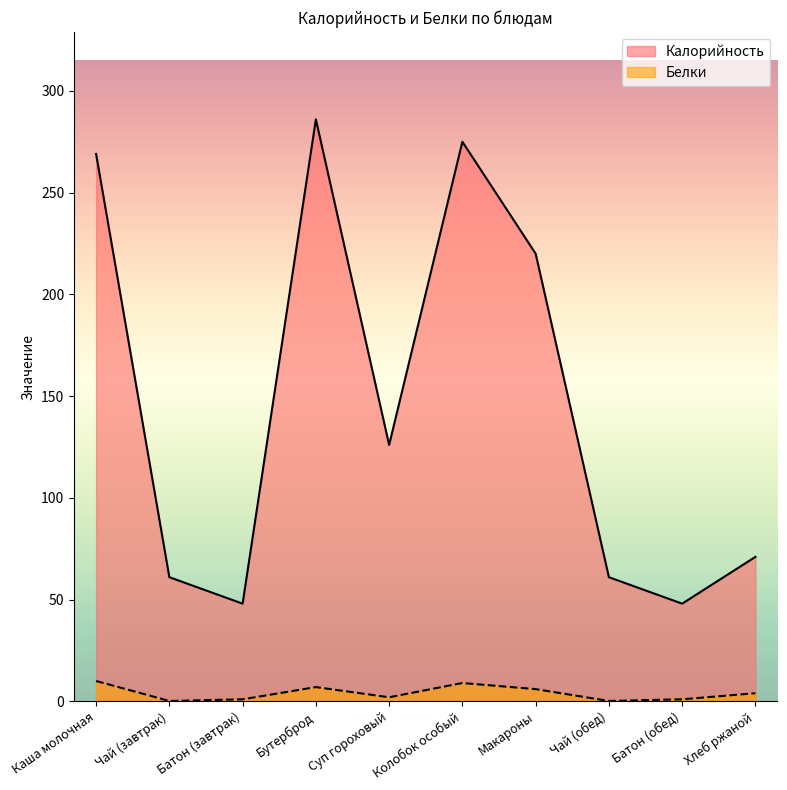

Read the Калорийность value at Суп гороховый.

126.0